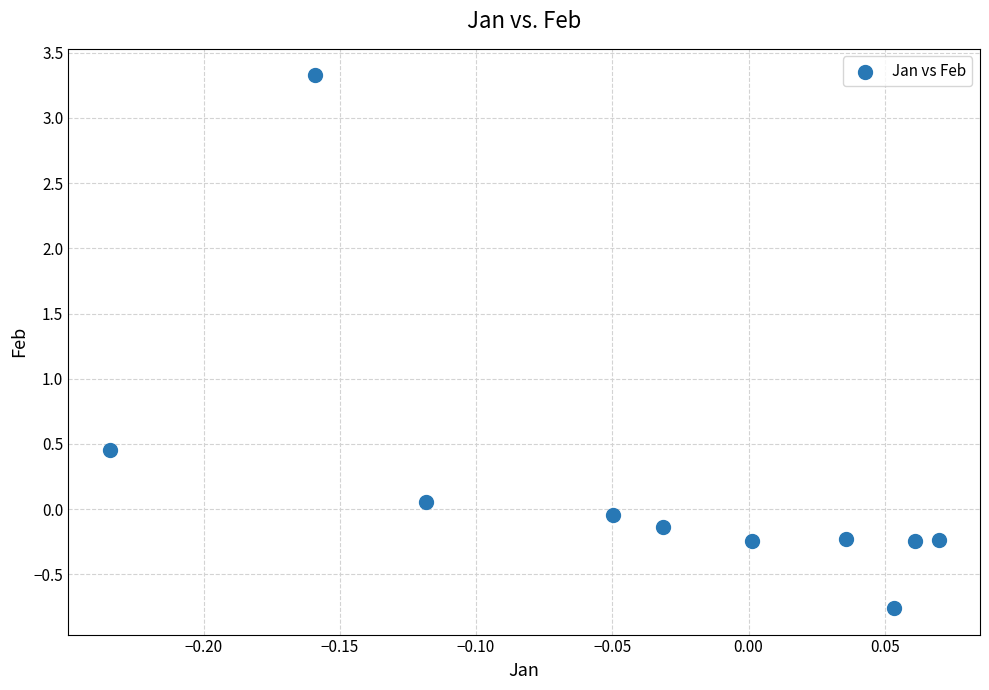

What is the range of Y values (max minus min)?

4.1